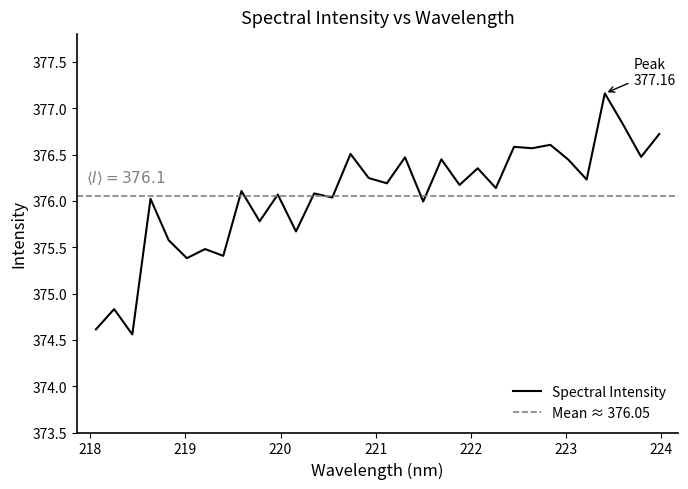

What is the smallest value displayed?

374.6